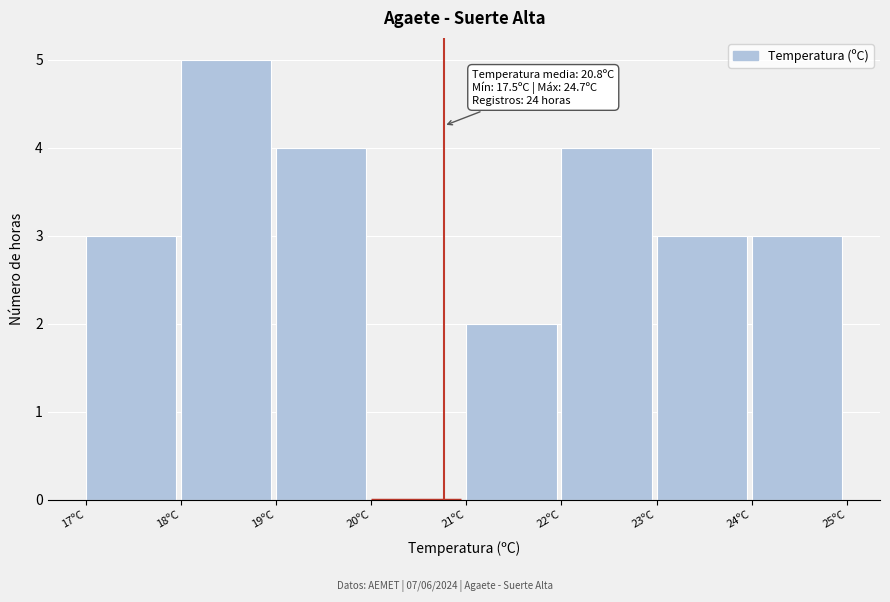

Over which range of the x-axis is the bar tallest?

18 to 19